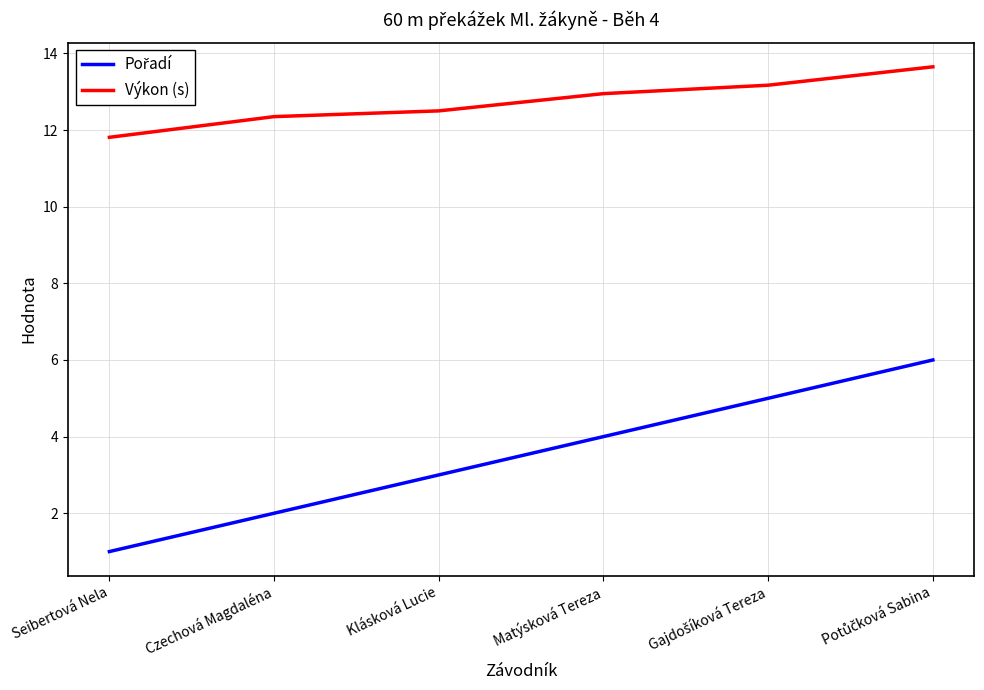

What is the maximum value shown in the chart?

13.7